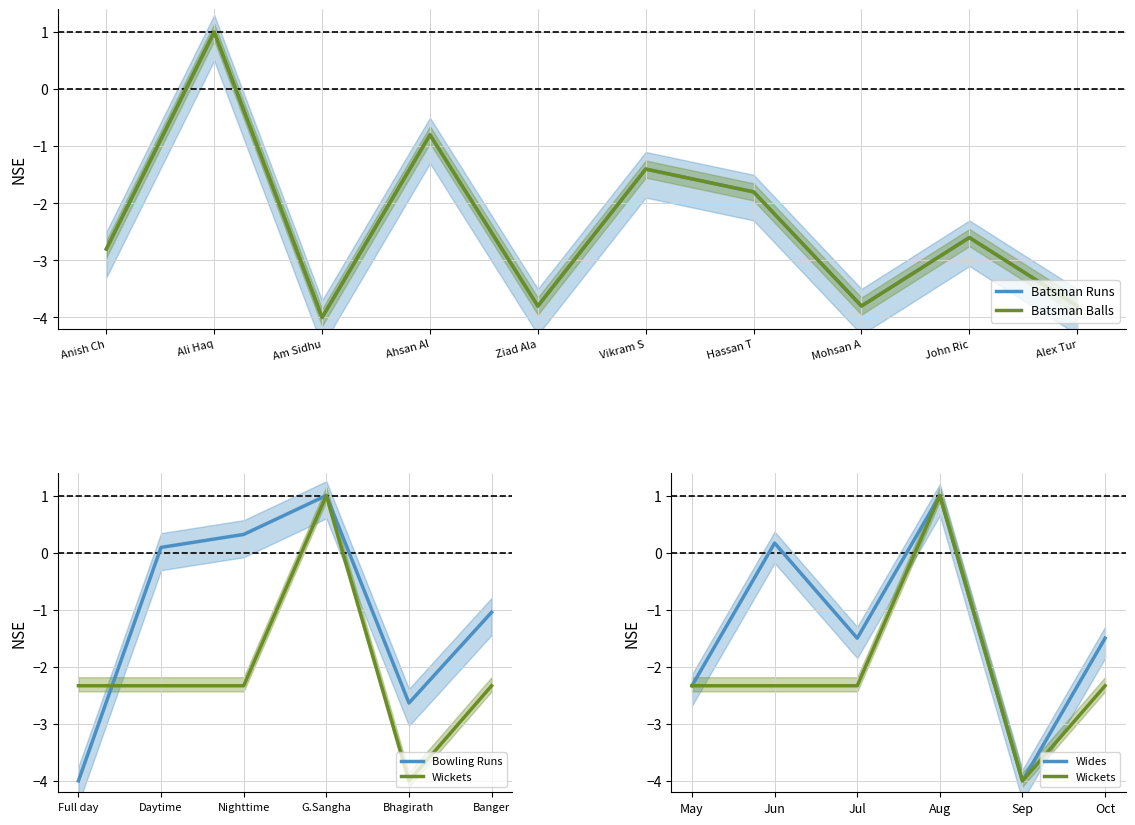

True or false: West Vancouver I Runs and West Vancouver I Balls cross at least once.

False